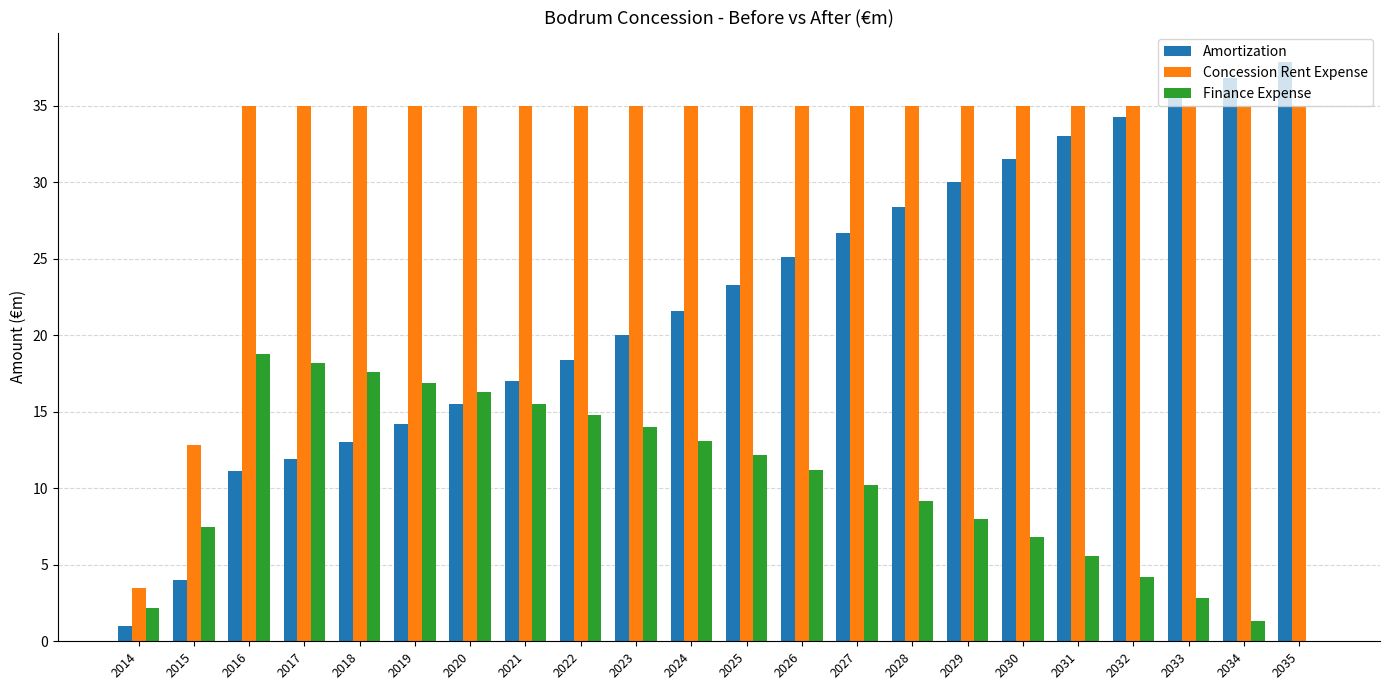

What is the sum of all Finance Expense values?

226.4